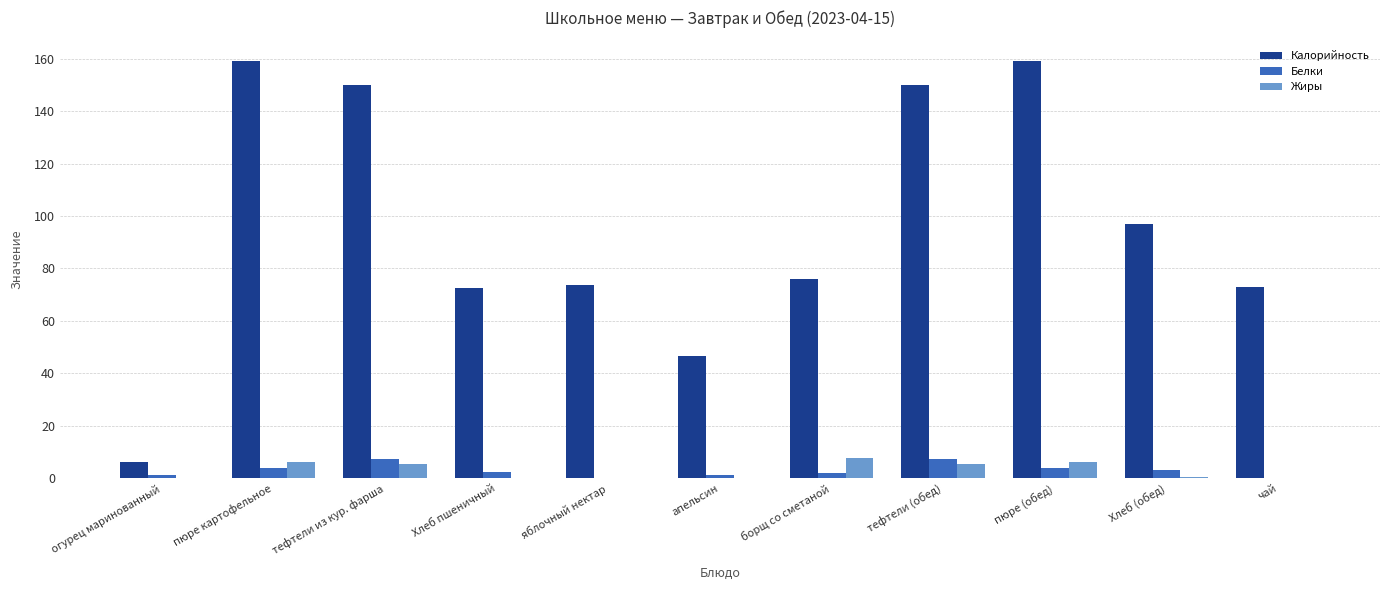

Count the number of categories in the chart.

11